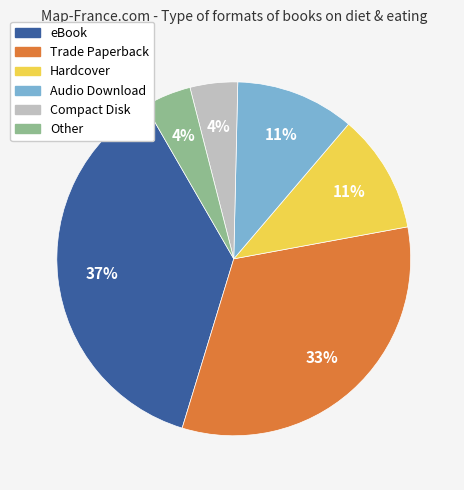

To the nearest percent, what is the average slice percentage?

17%